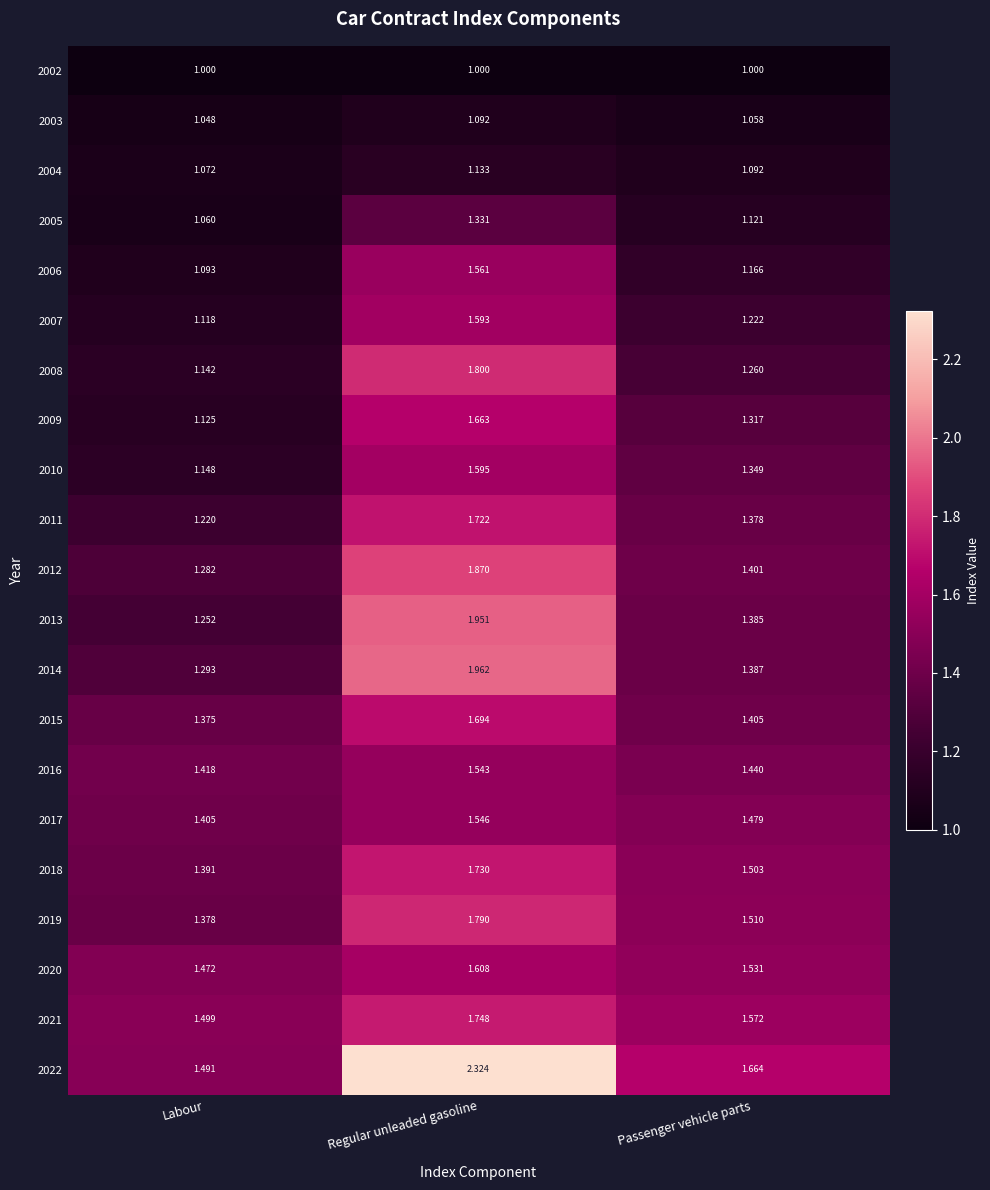

Is the value of 2009 at Labour greater than the value of 2022 at Passenger vehicle parts?

No